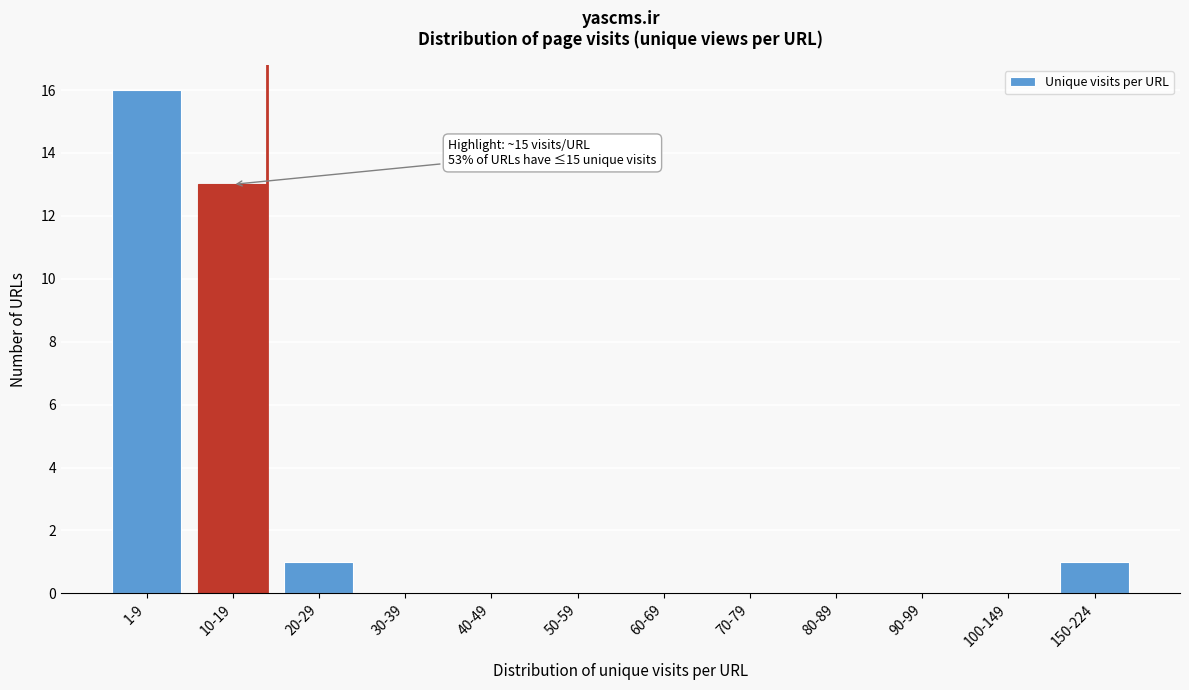

Reading left to right, extract all data points from this chart.

1-9=16	10-19=13	20-29=1	30-39=0	40-49=0	50-59=0	60-69=0	70-79=0	80-89=0	90-99=0	100-149=0	150-224=1